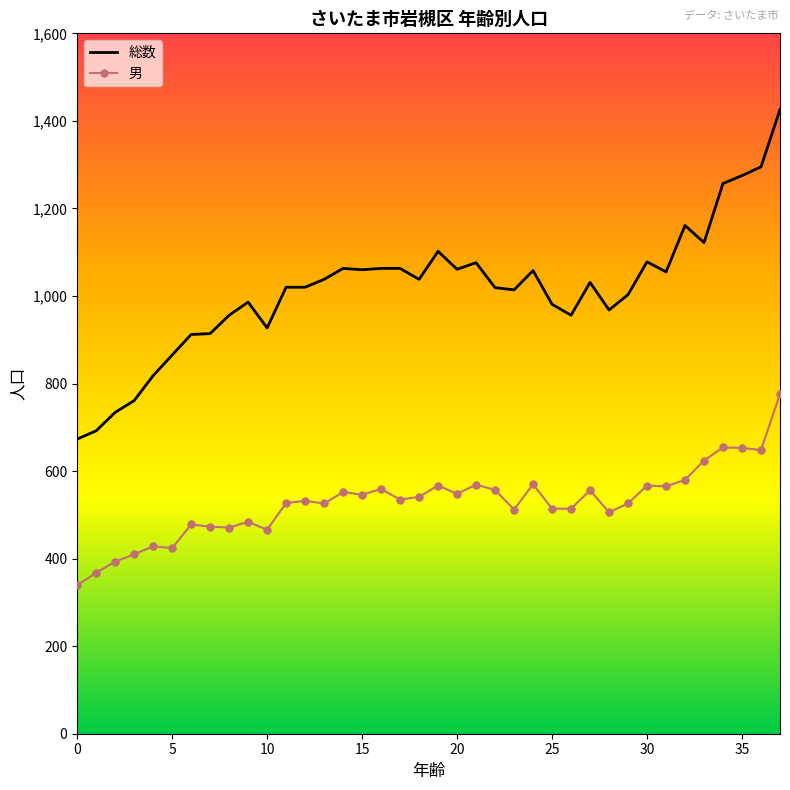

Which series has the widest spread of values?

総数